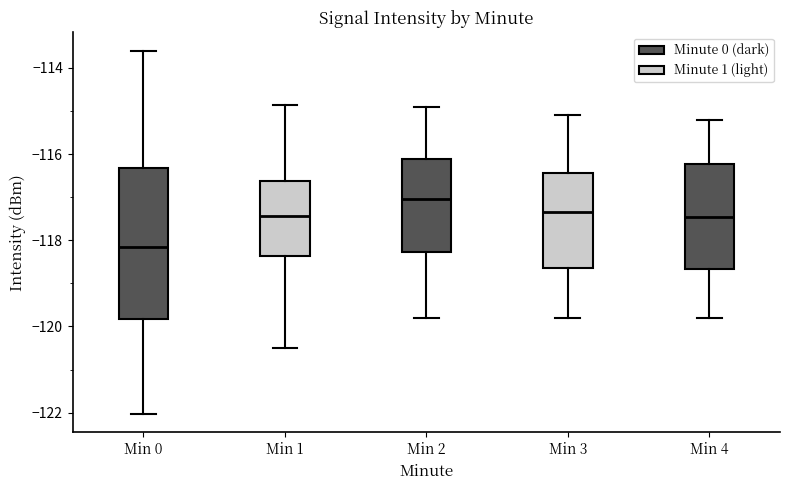

Which box is the tallest, from its lower edge to its upper edge?

Min 0